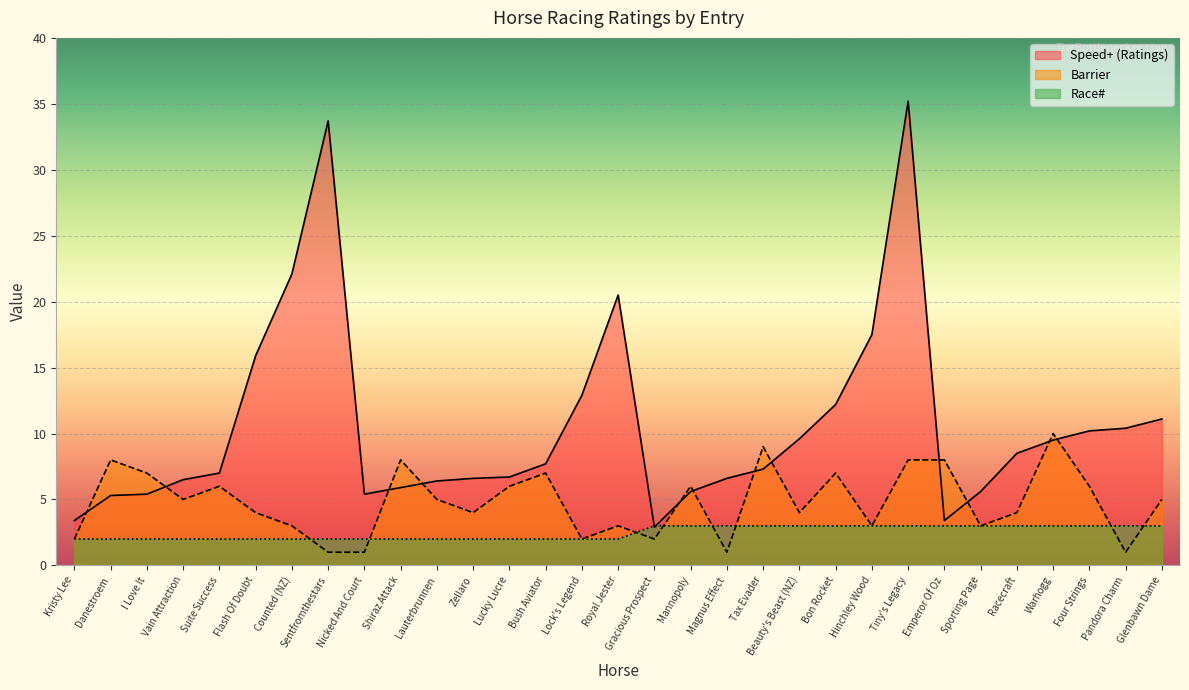

Rank the categories by Race# value from lowest to highest.

Kristy Lee, Danestroem, I Love It, Vain Attraction, Suite Success, Flash Of Doubt, Counted (NZ), Sentfromthestars, Nicked And Court, Shiraz Attack, Lauterbrunnen, Zellaro, Lucky Lucre, Bush Aviator, Lock's Legend, Royal Jester, Gracious Prospect, Mannopoly, Magnus Effect, Tax Evader, Beauty's Beast (NZ), Bon Rocket, Hinchley Wood, Tiny's Legacy, Emperor Of Oz, Sporting Page, Racecraft, Warhogg, Four Strings, Pandora Charm, Glenbawn Dame